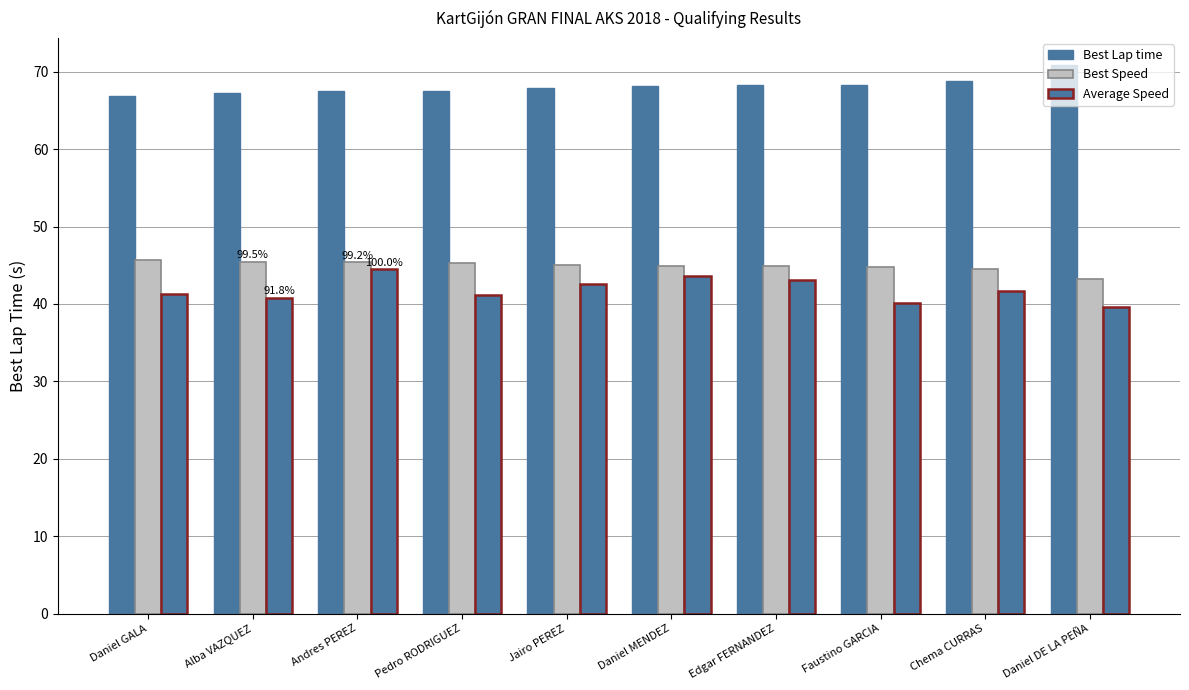

Are the bars grouped side by side (vs. stacked)?

Yes